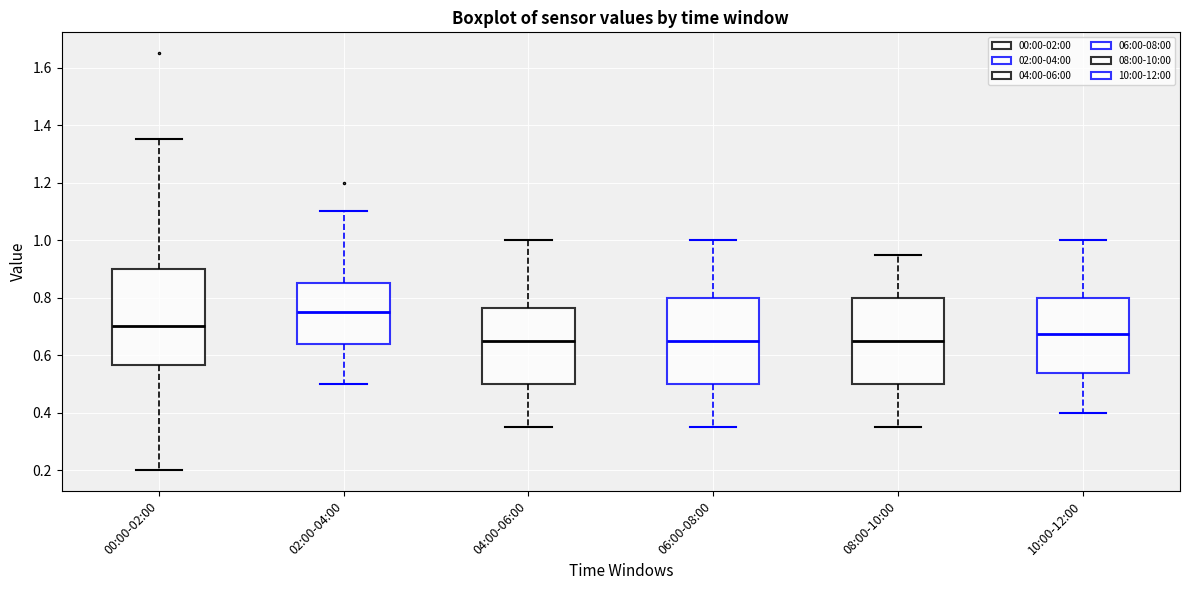

Which box has the highest median line?

02:00-04:00